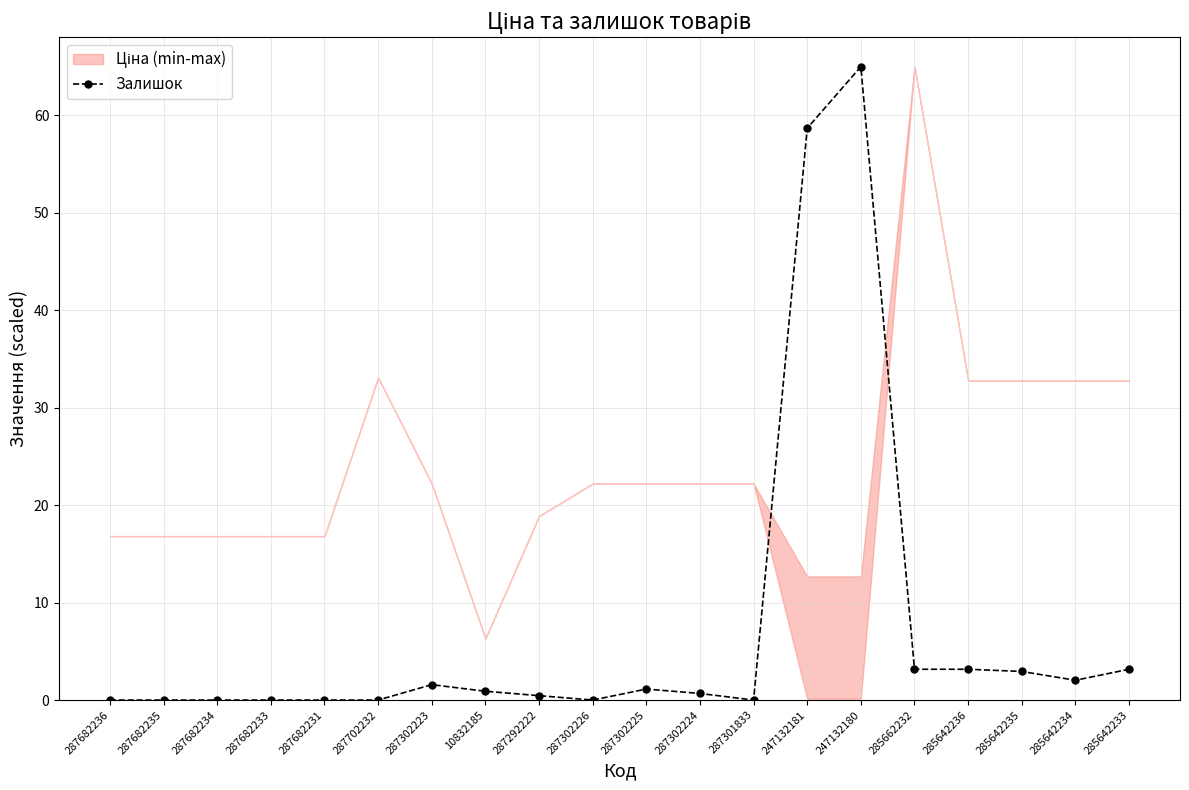

What is the sum of the values at 287682233 and 247132180?

65.0